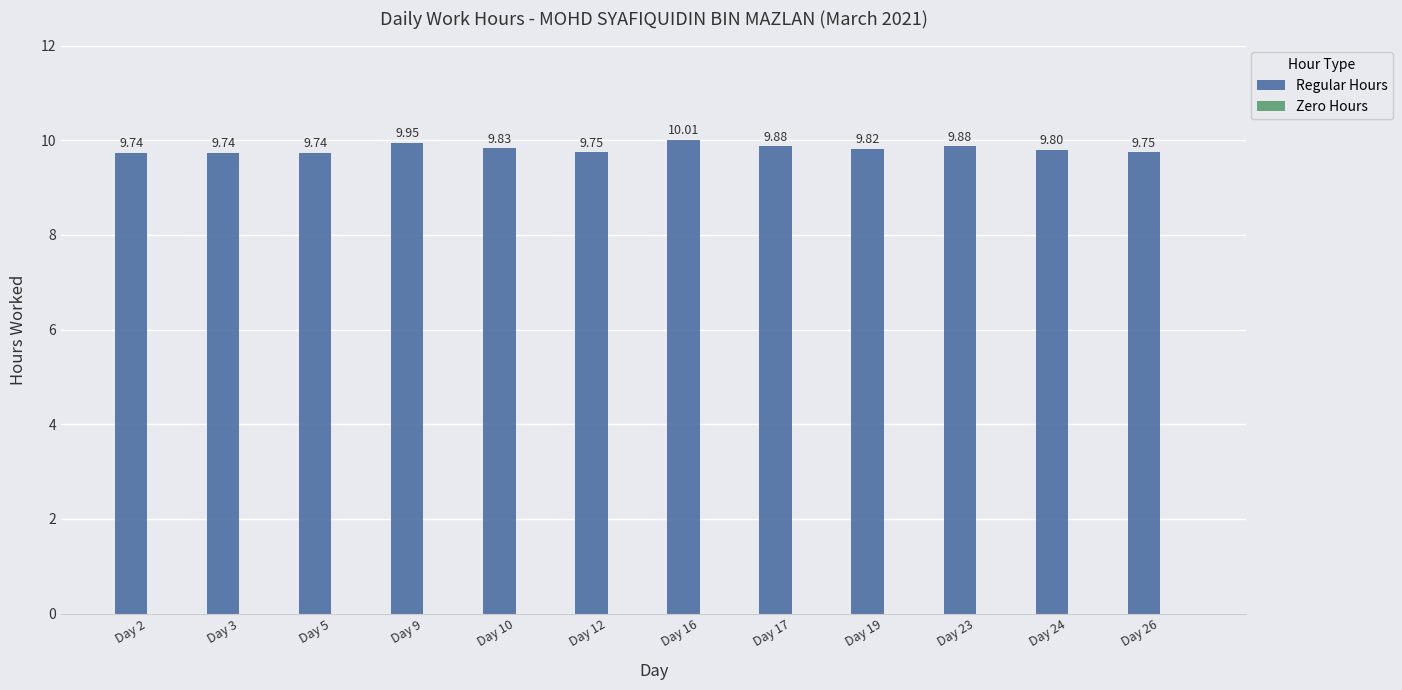

What is the ratio of the value at Day 19 to the value at Day 24?

1.0